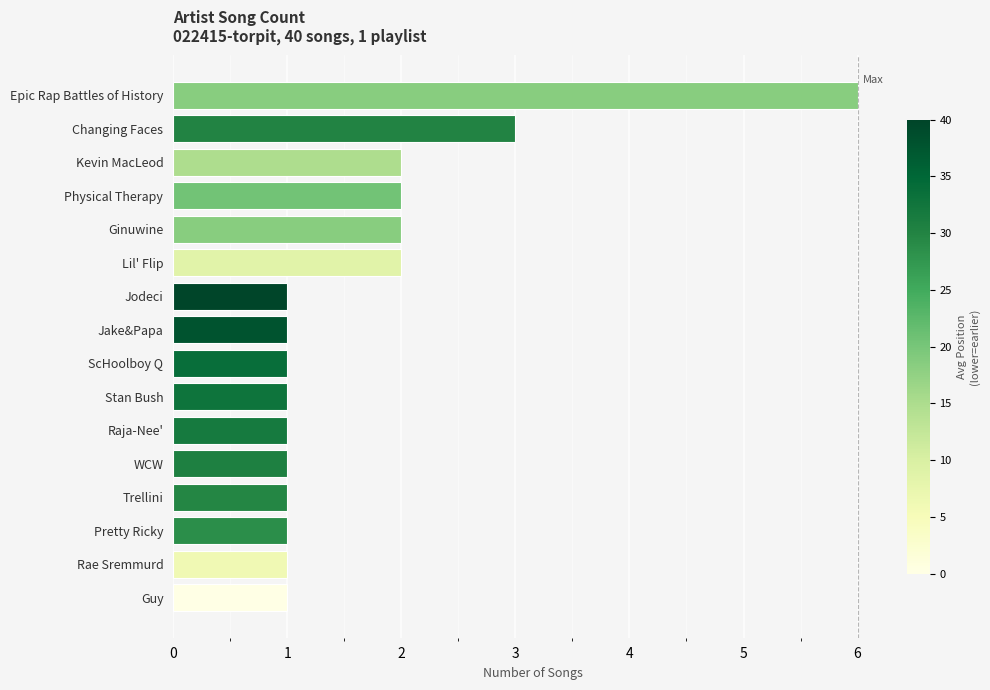

Count the number of data series in this chart.

1